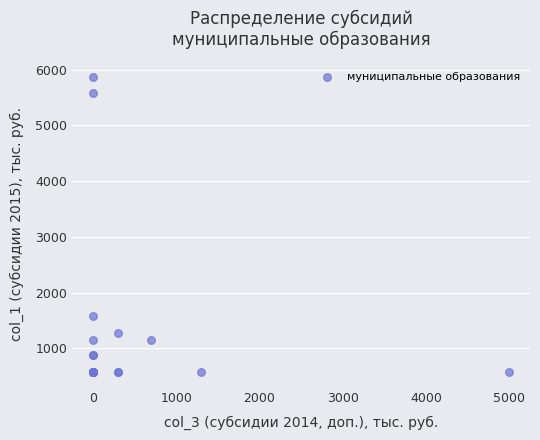

What Y value in the scatter plot is closest to 3225?

1575